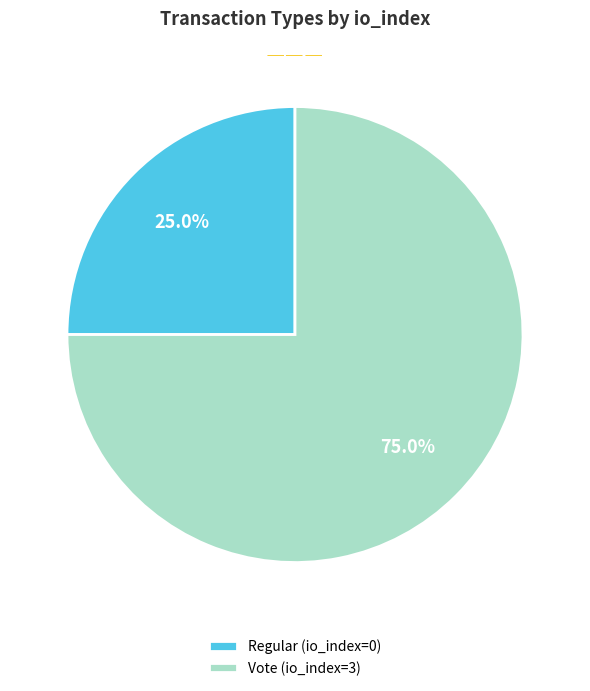

To the nearest percent, what is the difference between the largest and smallest slice percentages?

50%